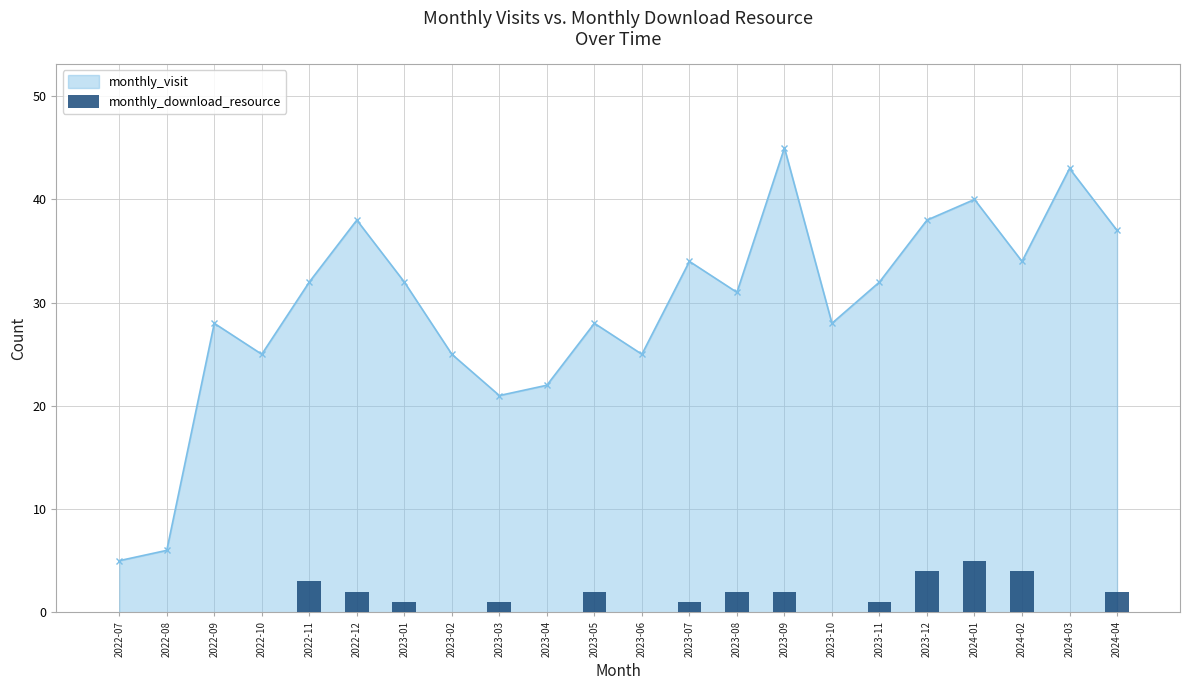

What is the label of the 10th bar from the right?

2023-07